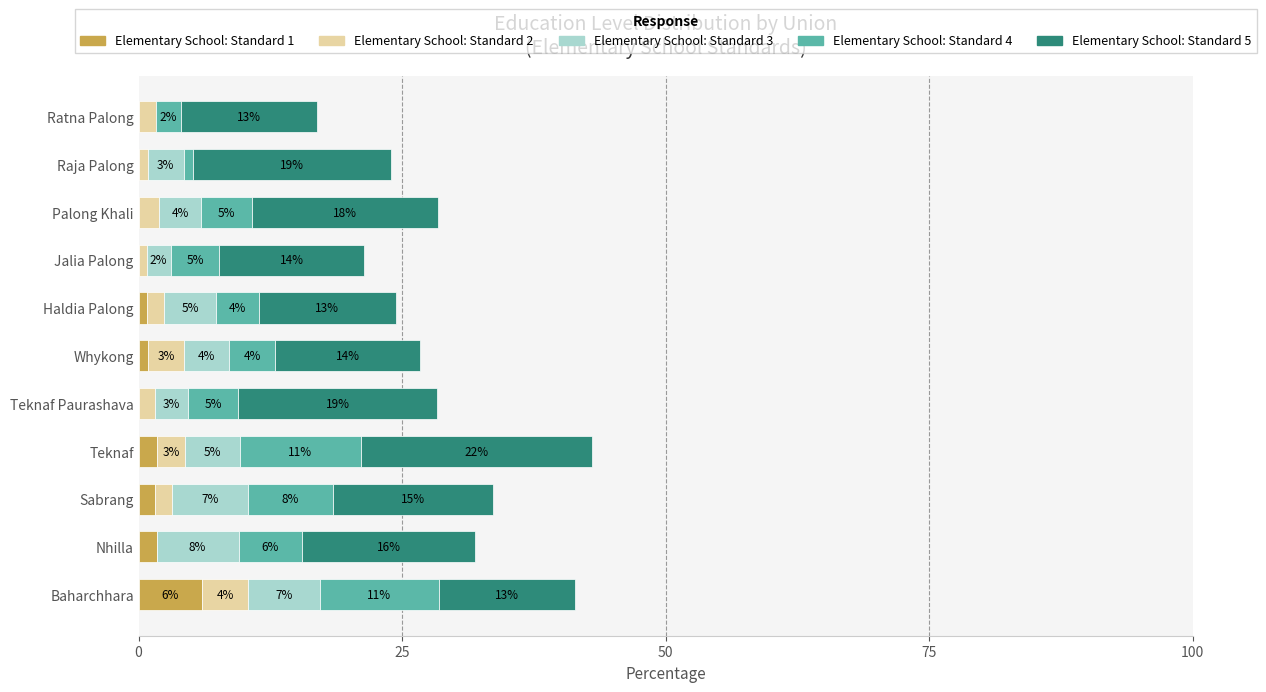

At how many categories does at least one series exceed 11?

11